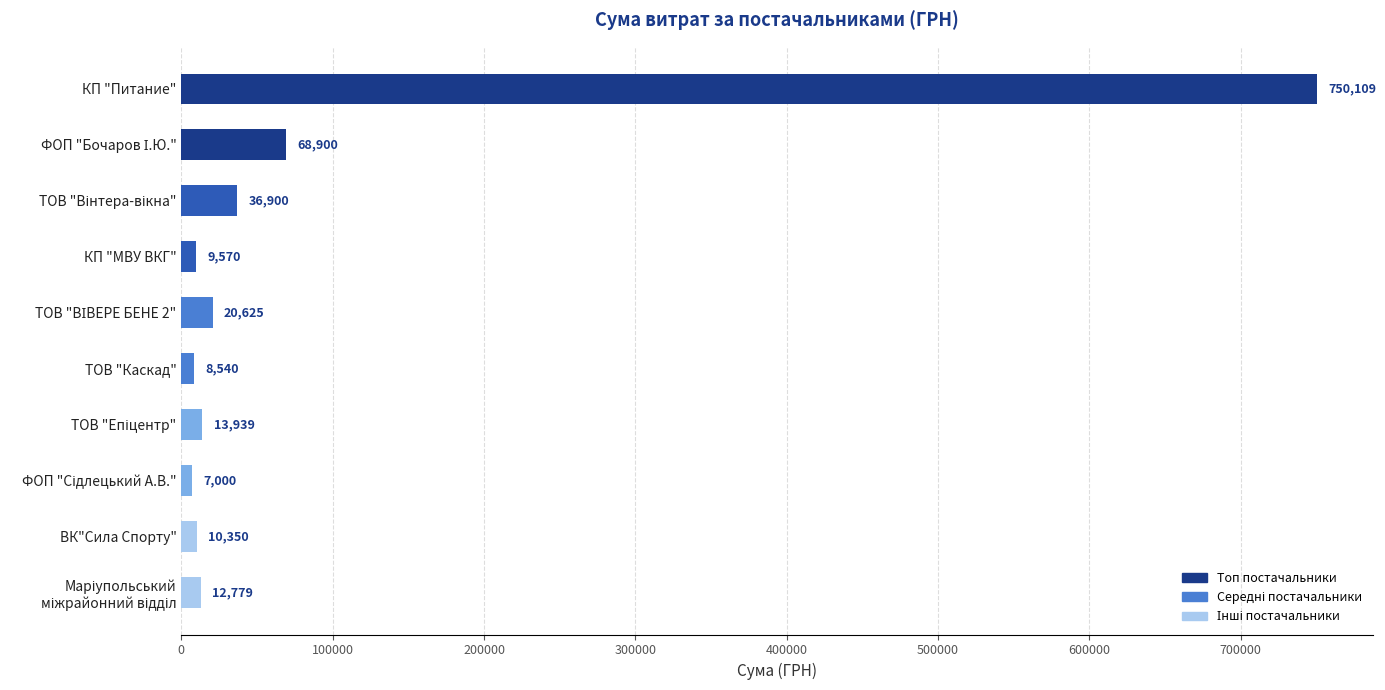

What is the approximate value at КП "Питание"?

750109.4